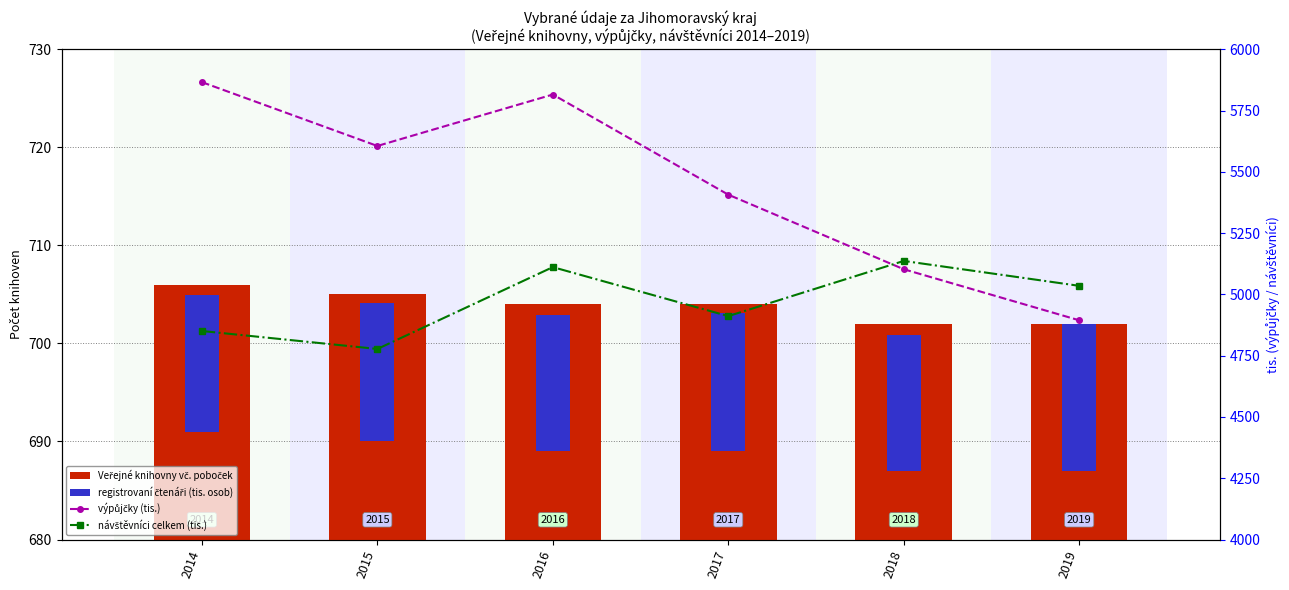

What is the total value across all series at 2018?

10955.4